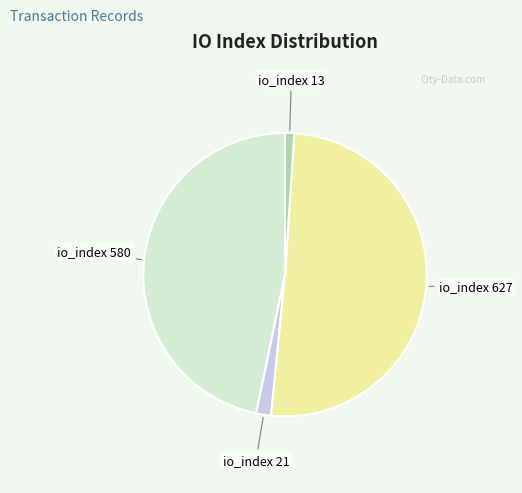

Is there a majority slice in this chart?

Yes